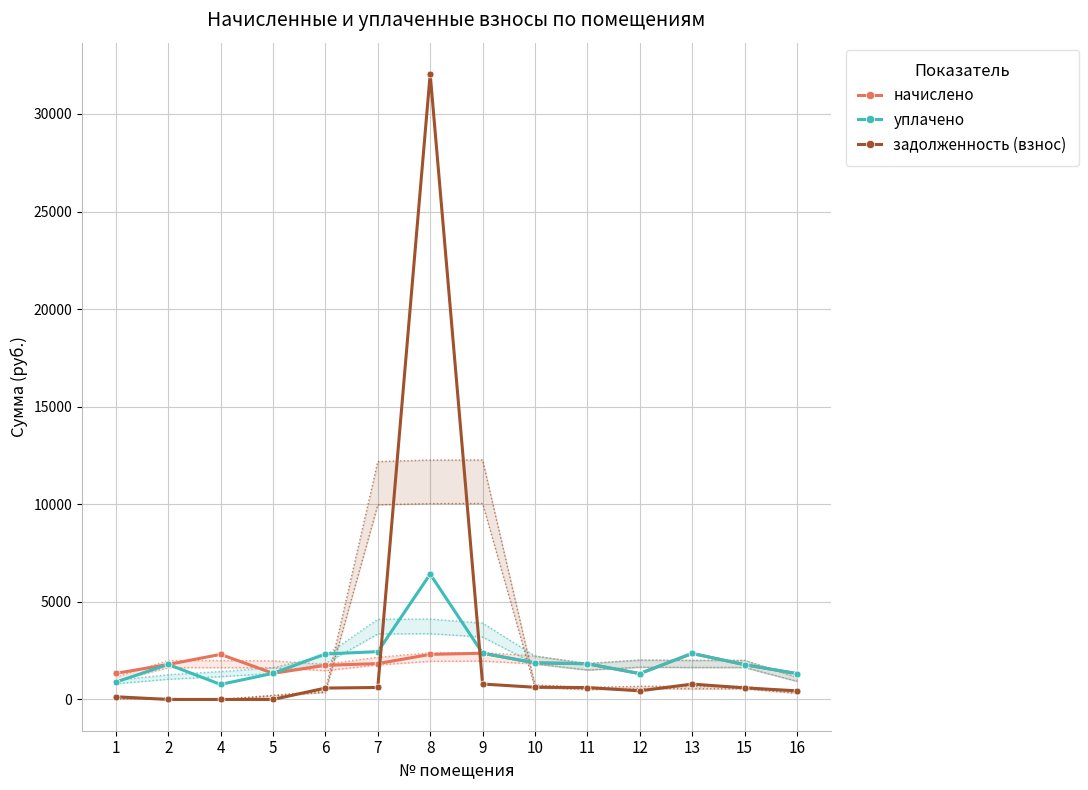

Rank the categories by уплачено value from highest to lowest.

8, 7, 9, 13, 6, 10, 11, 2, 15, 5, 12, 16, 1, 4